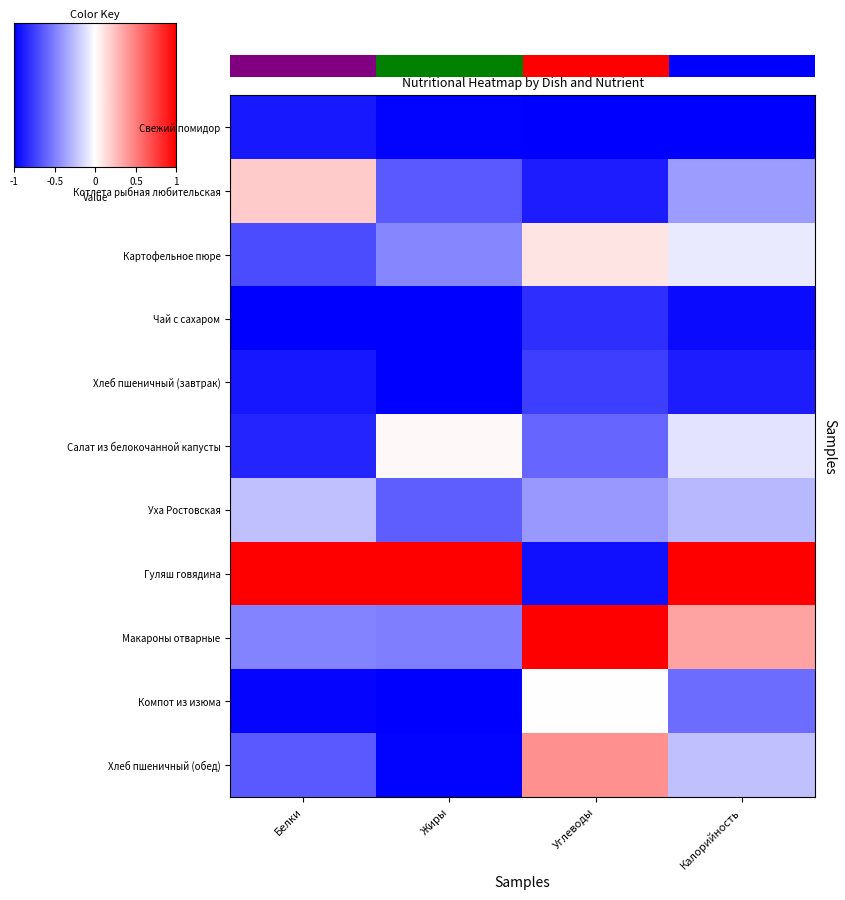

What is the average value of the Салат из белокочанной капусты series?

-0.4